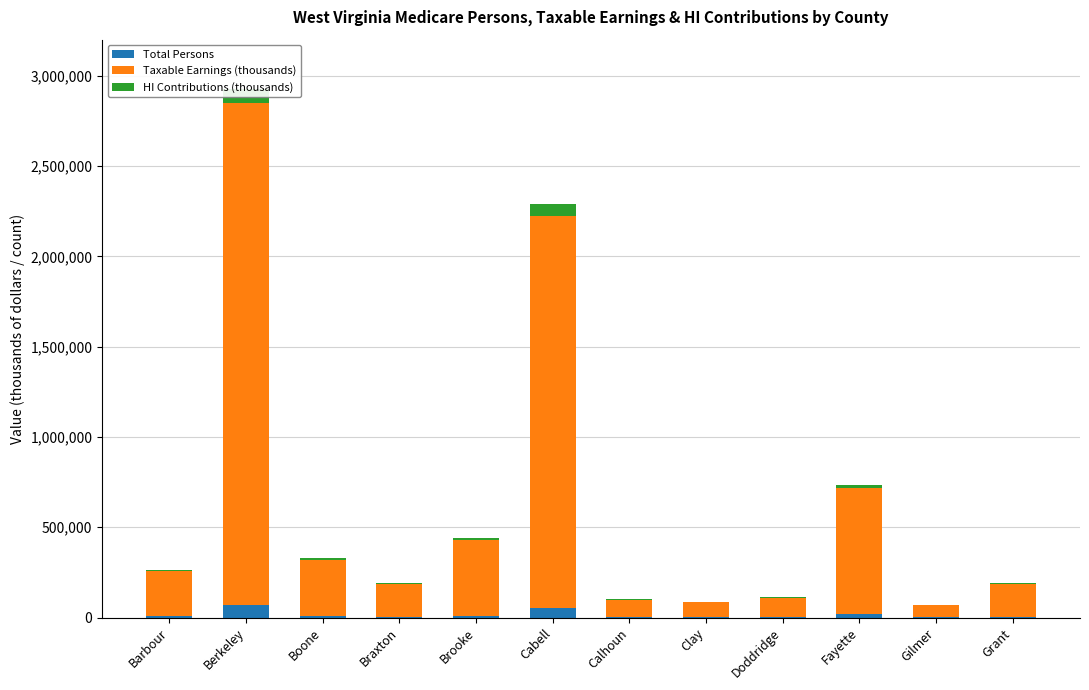

What is the lowest value of the HI Contributions (thousands) series?

1897